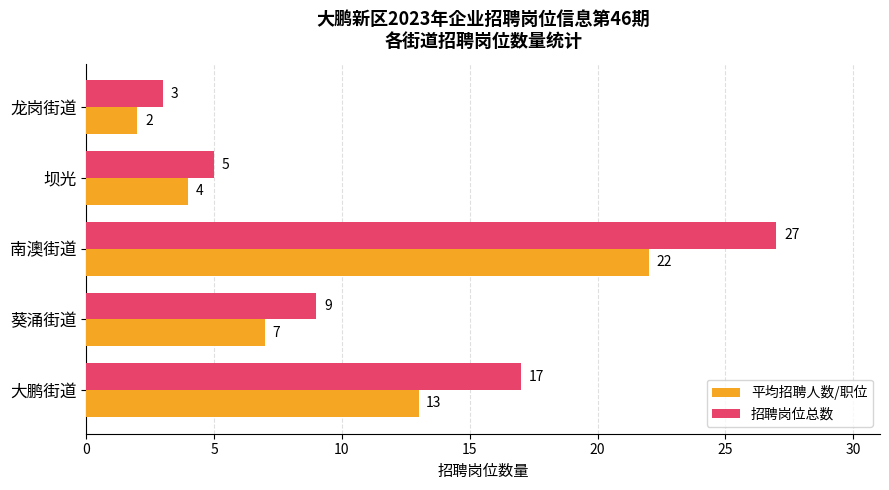

Which series has the largest range (max minus min)?

招聘岗位总数